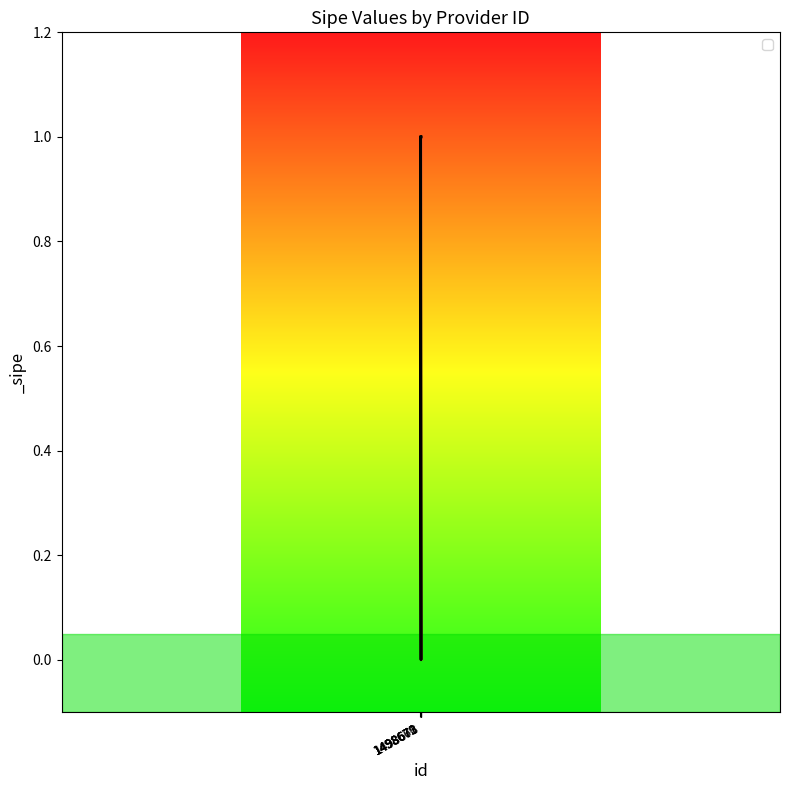

Reading left to right, what are all the values shown in this chart?

1	1	1	0	1